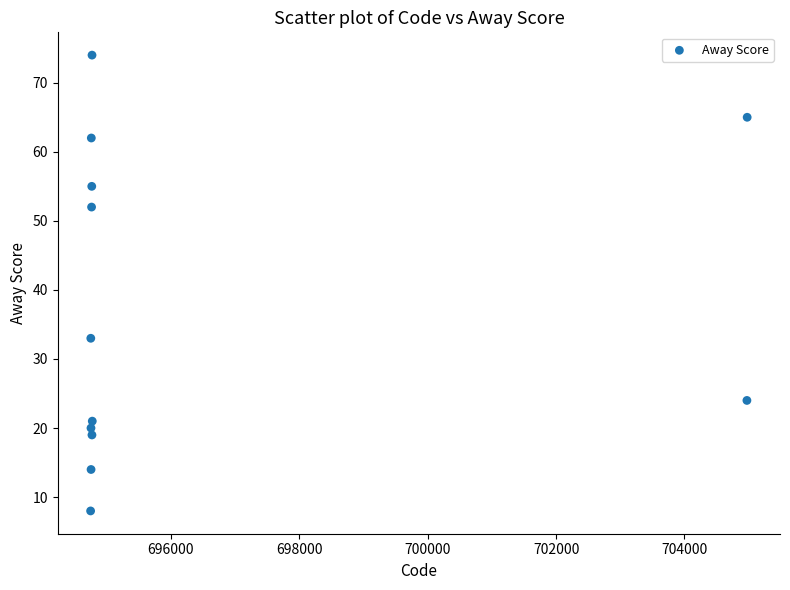

What is the range of X values (max minus min)?

10228